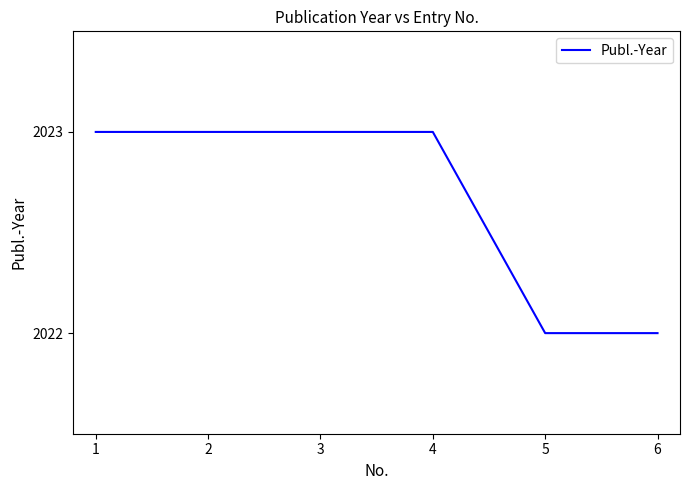

Approximately how many times larger is the value at 5 compared to 2?

1.0